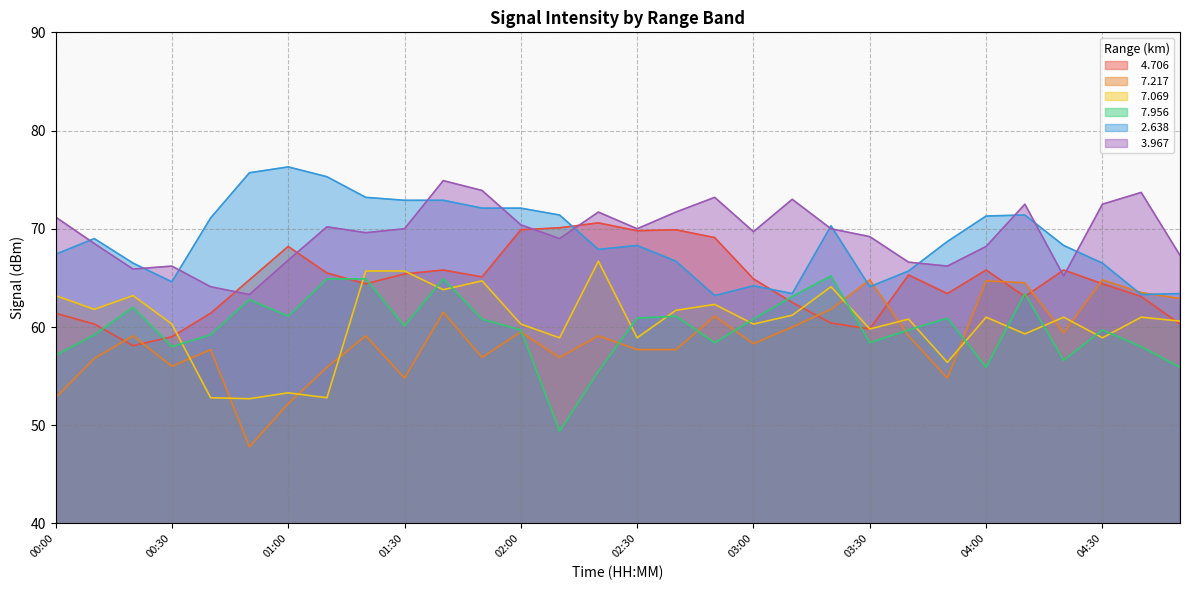

Which series has the widest spread of values?

  7.217